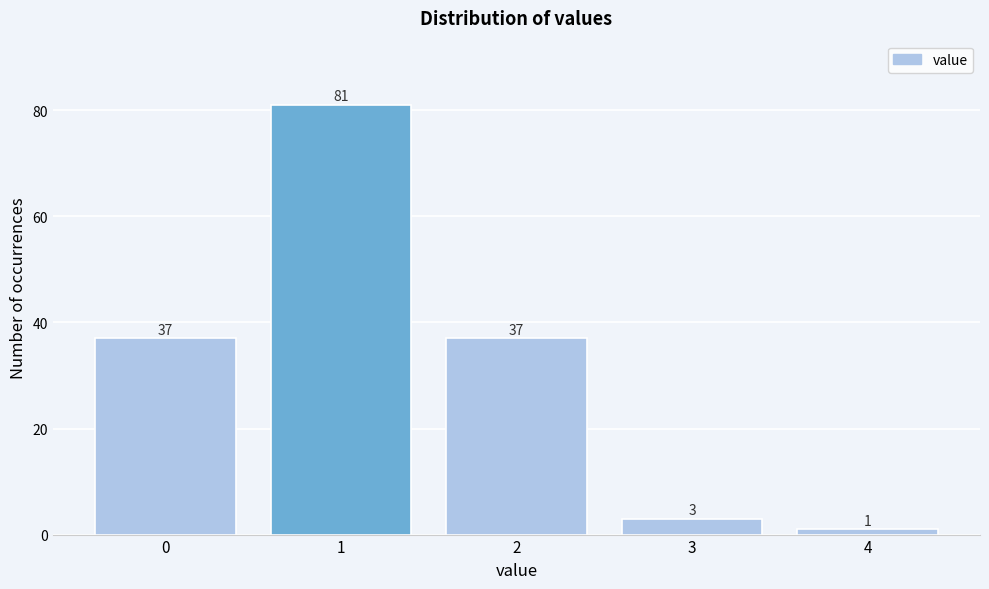

Reading left to right, extract all data points from this chart.

37	81	37	3	1